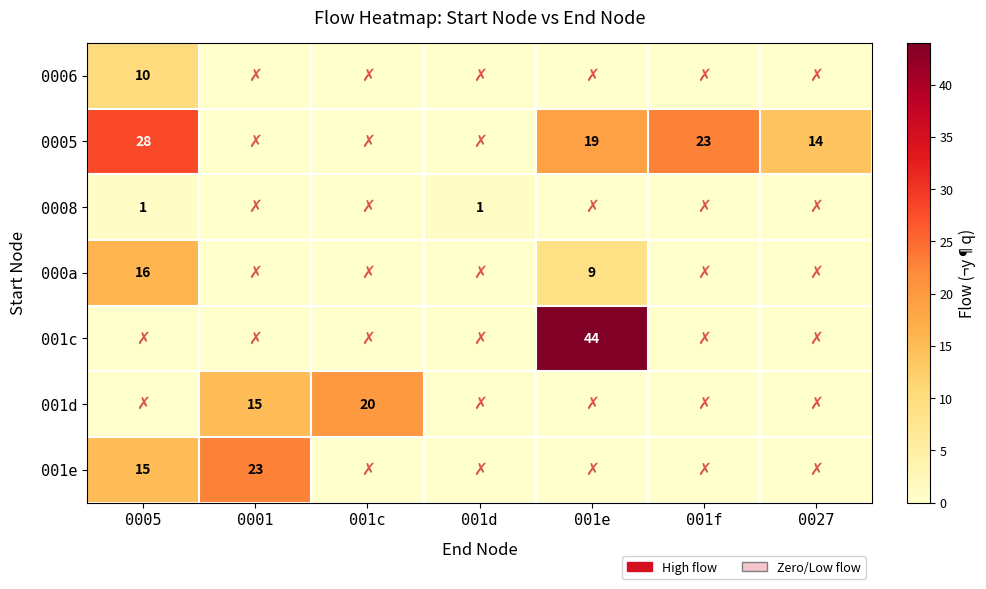

True or false: 001c has a value of 58 at 001e.

False